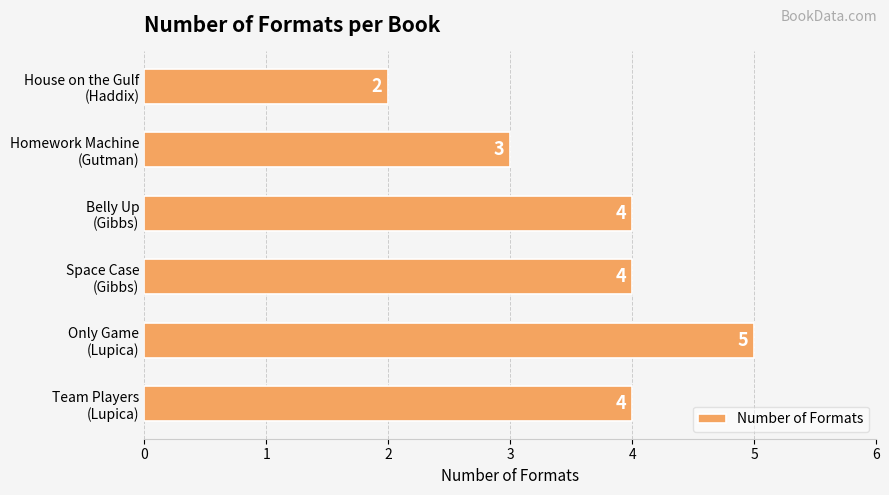

What is the sum of all values?

22